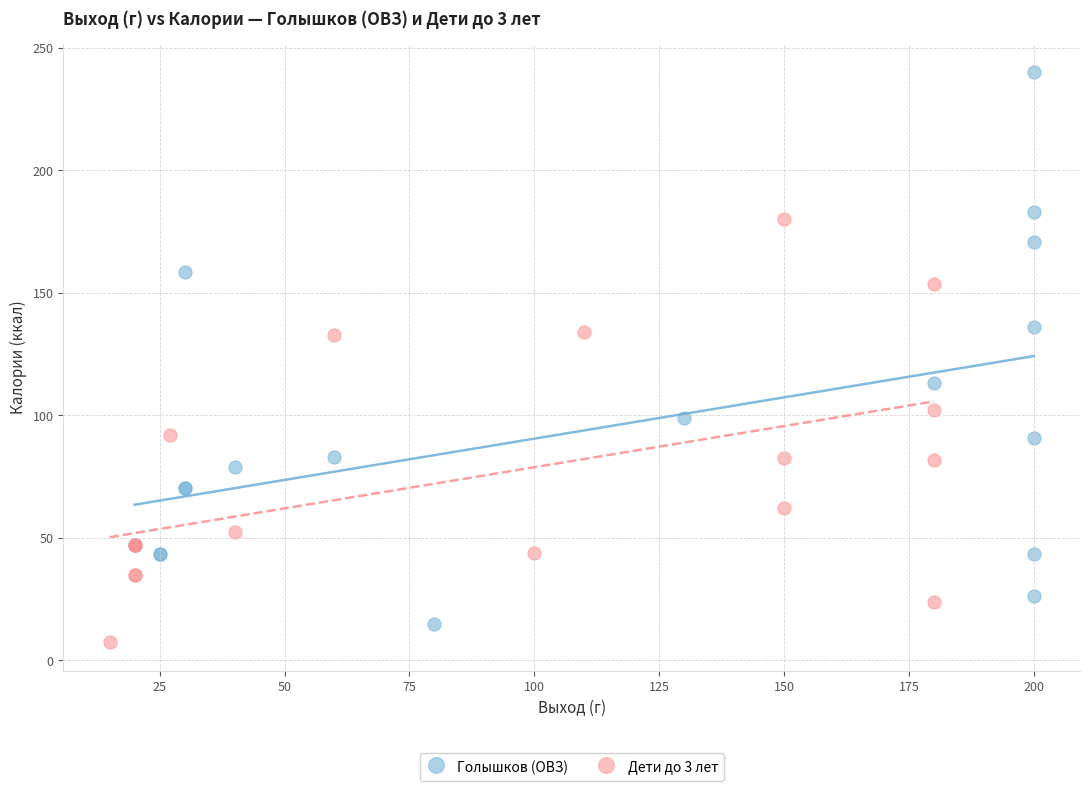

Which series has the widest spread of Y values?

Голышков (ОВЗ)